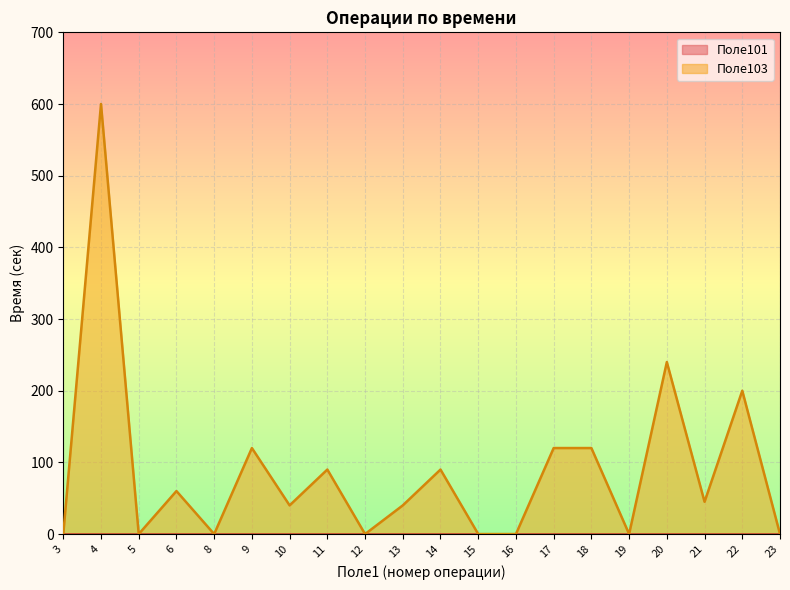

Rank the categories by value from highest to lowest.

4, 20, 22, 9, 17, 18, 11, 14, 6, 21, 10, 13, 3, 5, 8, 12, 15, 16, 19, 23